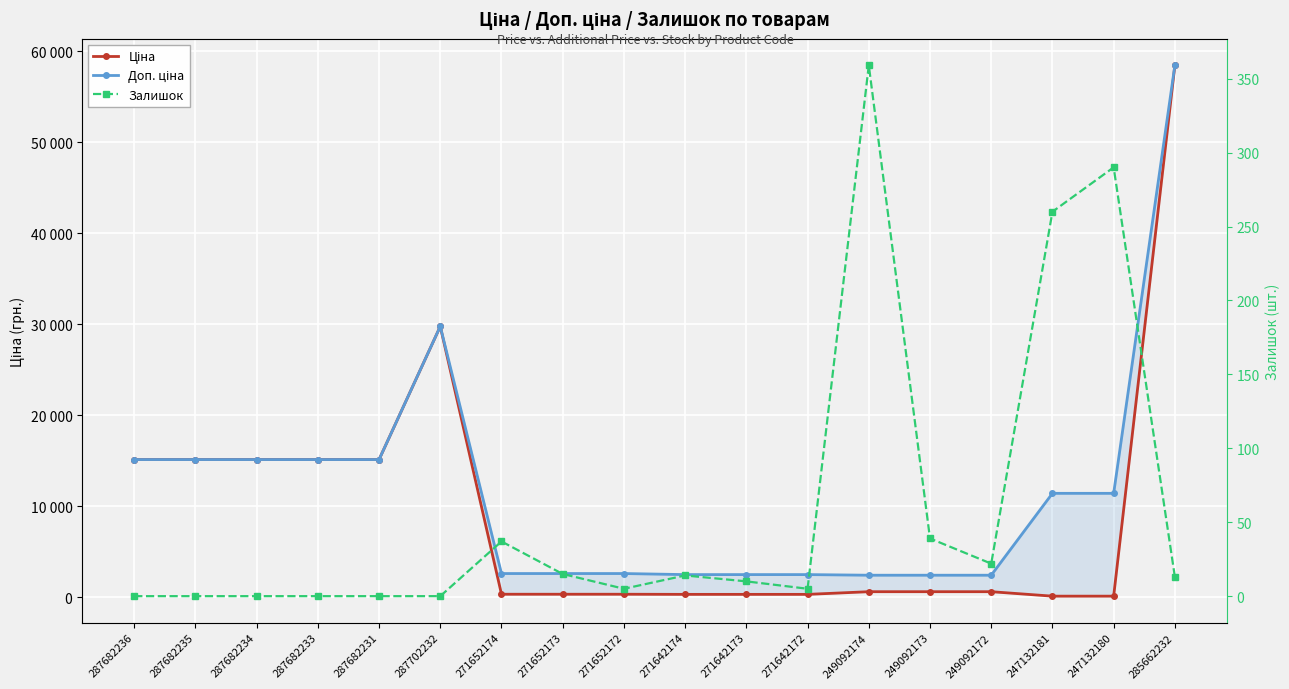

Rank the series by their average value, from lowest to highest.

Залишок, Ціна, Доп. ціна